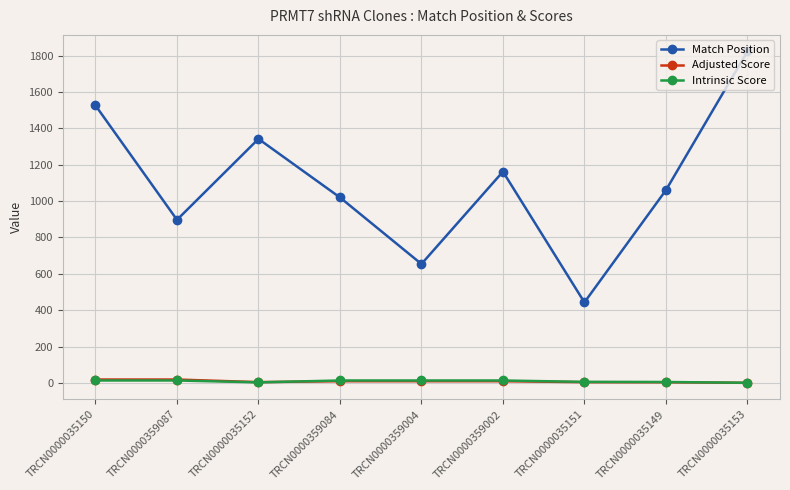

True or false: Intrinsic Score has a value of 13.2 at TRCN0000359004.

True